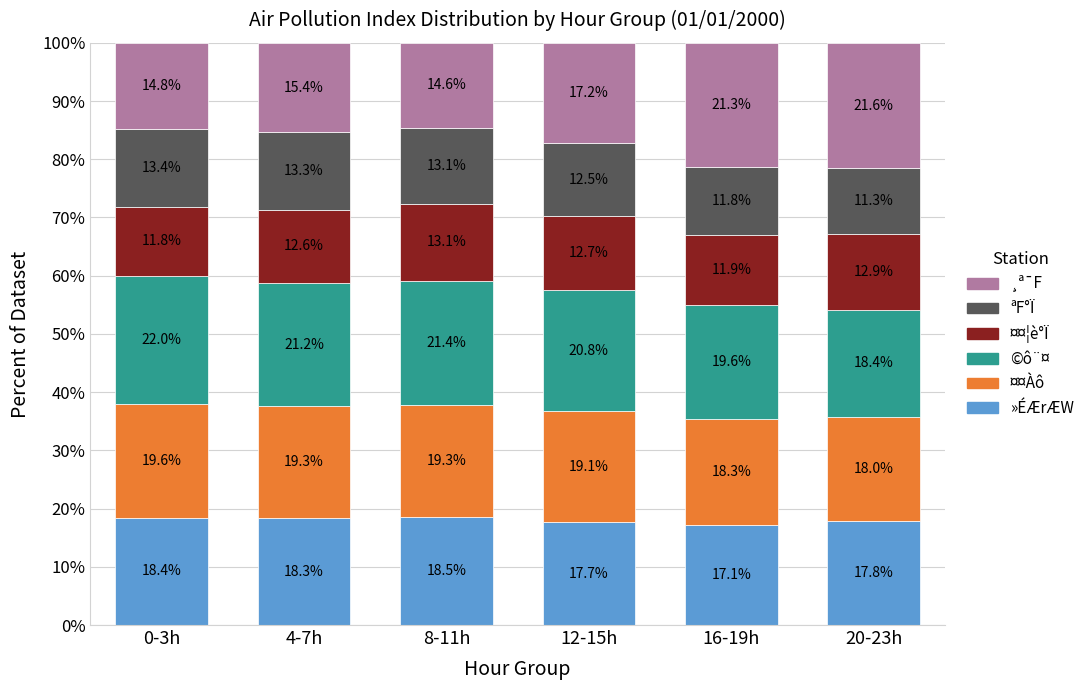

The value of »ÉÆrÆW at 12-15h is 8.1. True or false?

False